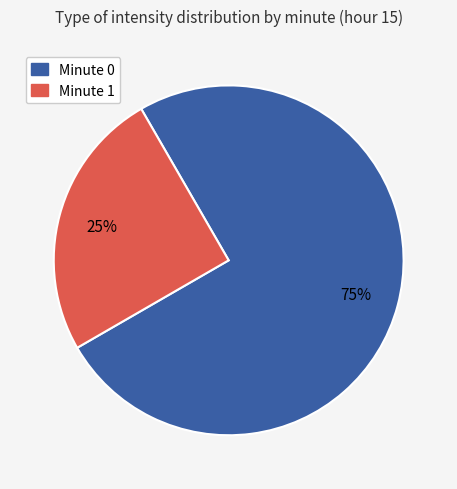

The Minute 0 slice represents 62% of the pie. True or false?

False